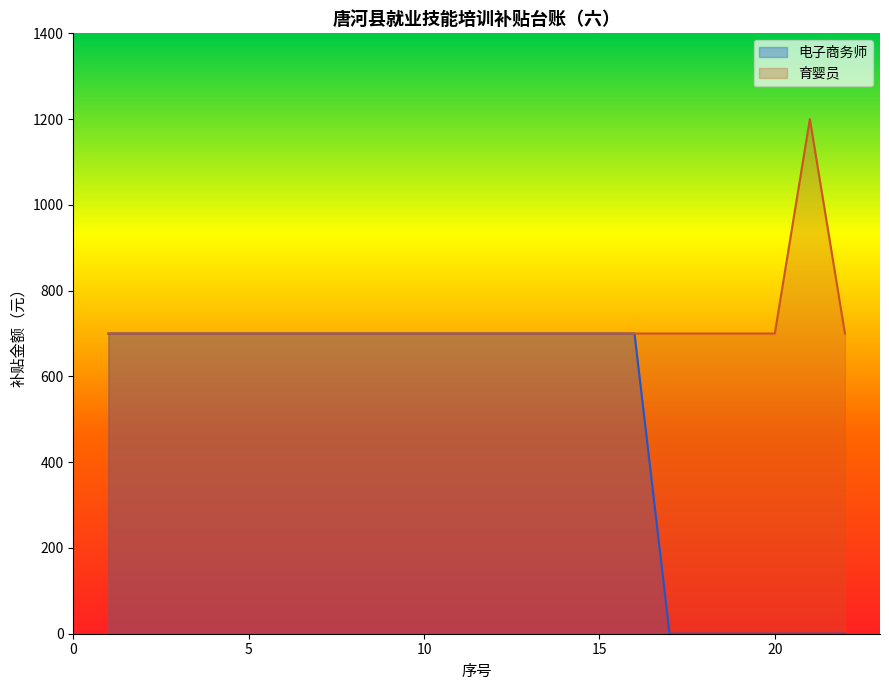

How many interior local peaks (higher than both neighbors) does the data have?

1